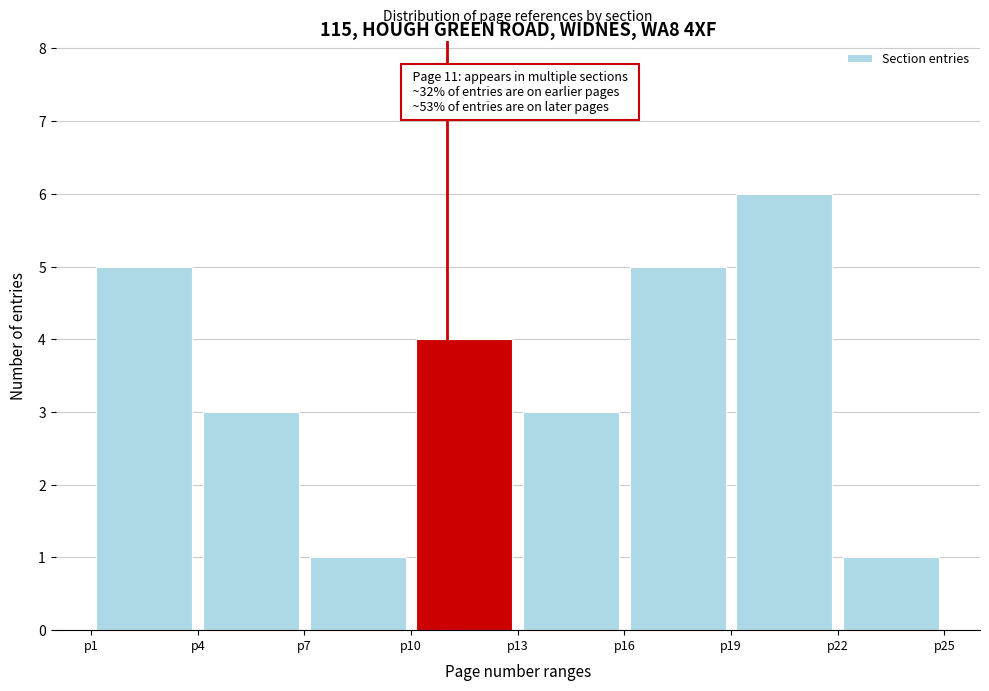

Over which range of the x-axis is the bar tallest?

19 to 22